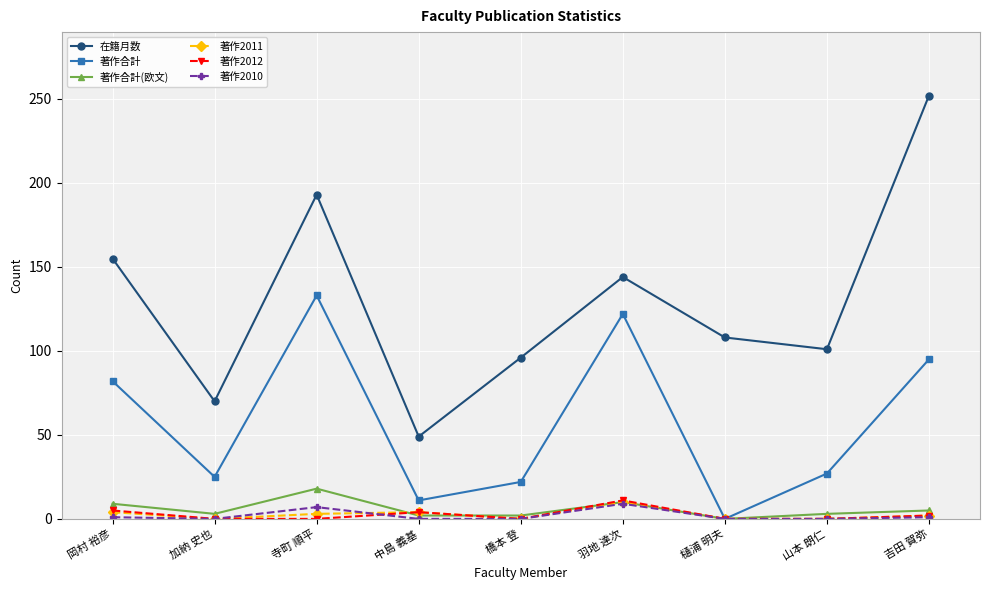

Count the number of data series in this chart.

6